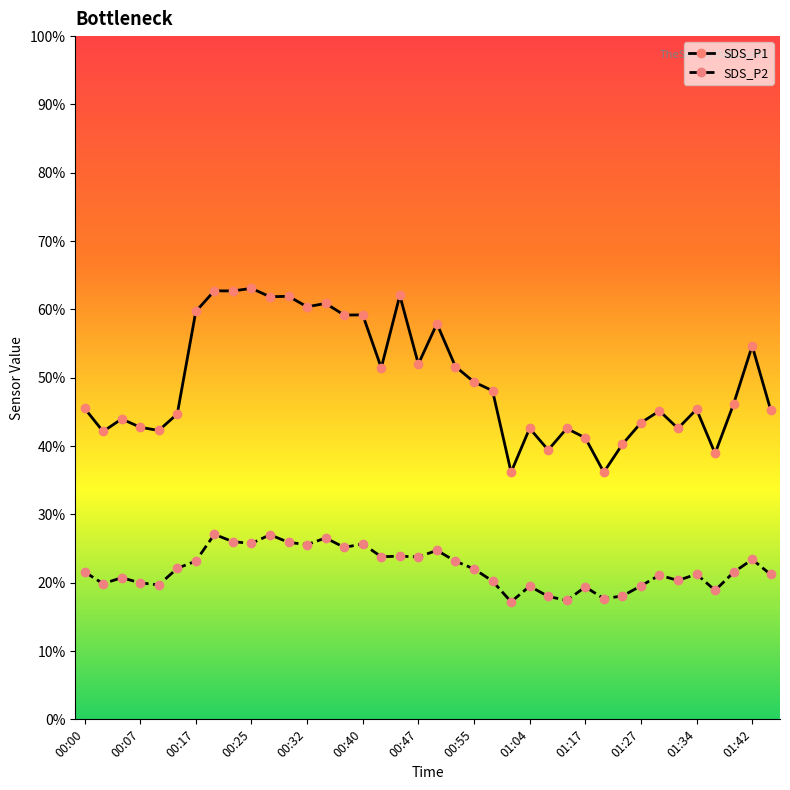

Which series has the largest range (max minus min)?

SDS_P1